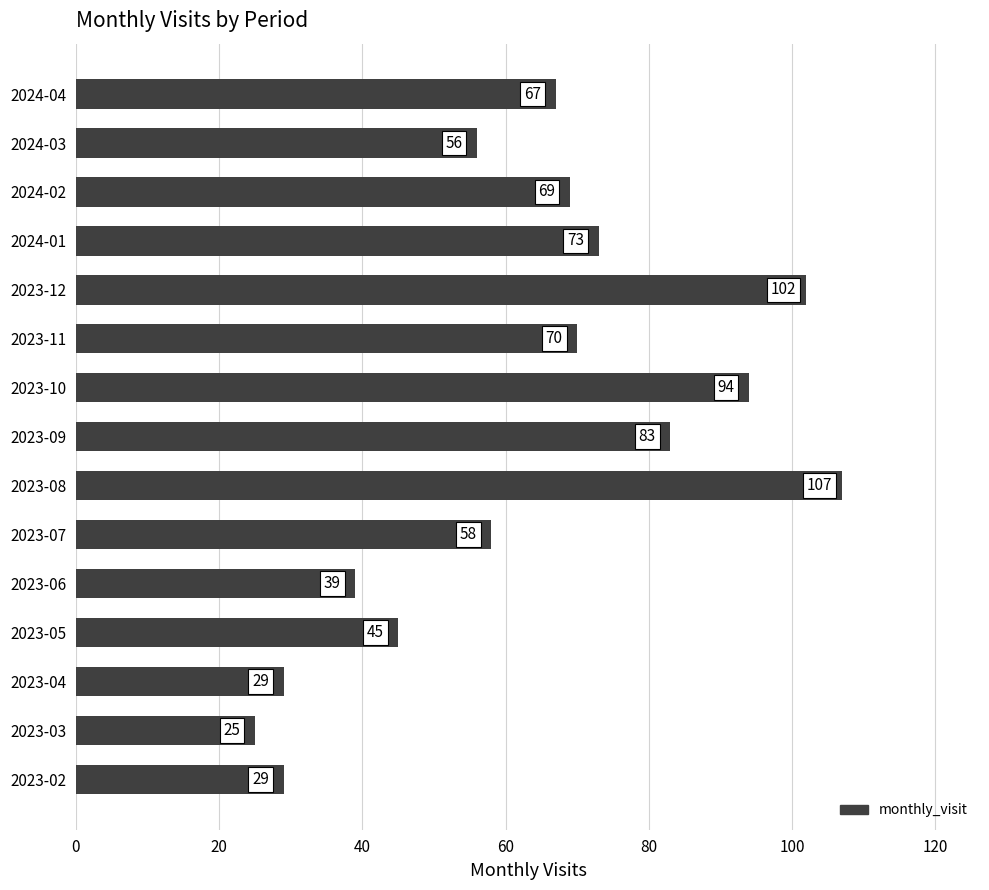

How many data points are less than 67?

7